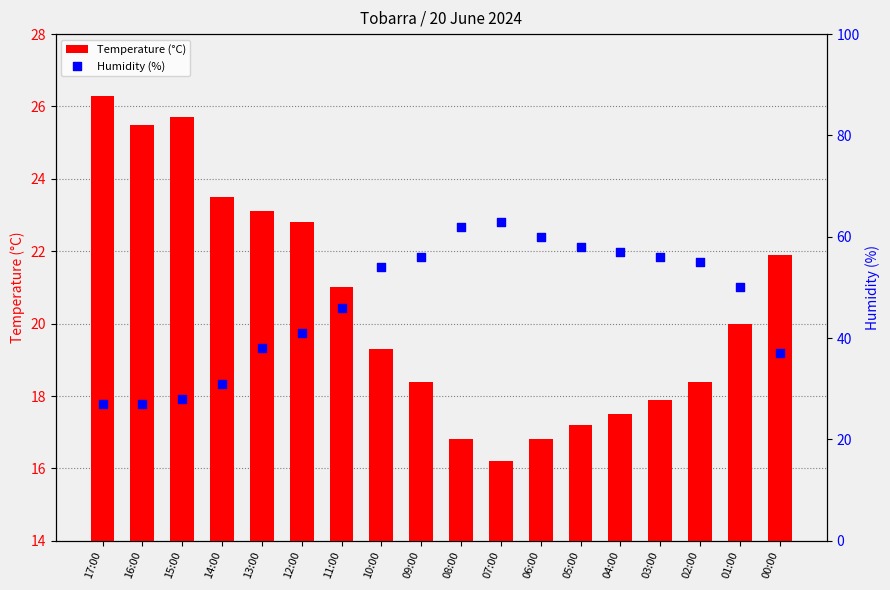

What are all the series names shown in the legend?

Temperature (°C), Humidity (%)